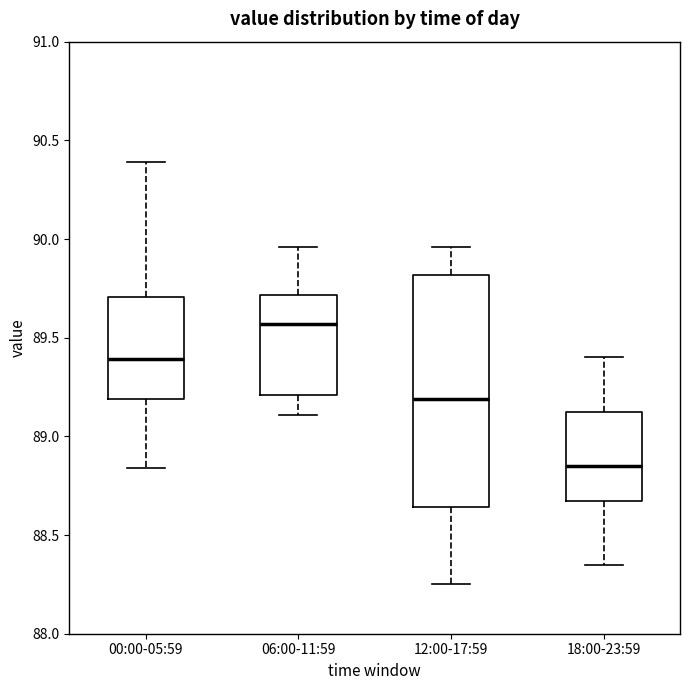

Which box is the tallest, from its lower edge to its upper edge?

12:00-17:59